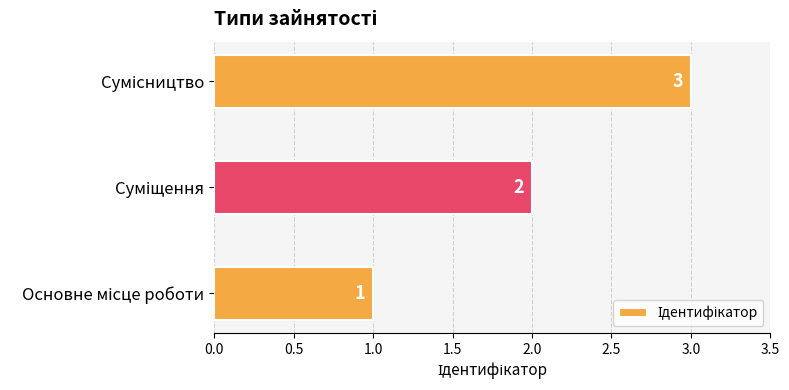

What is the sum of all values?

6